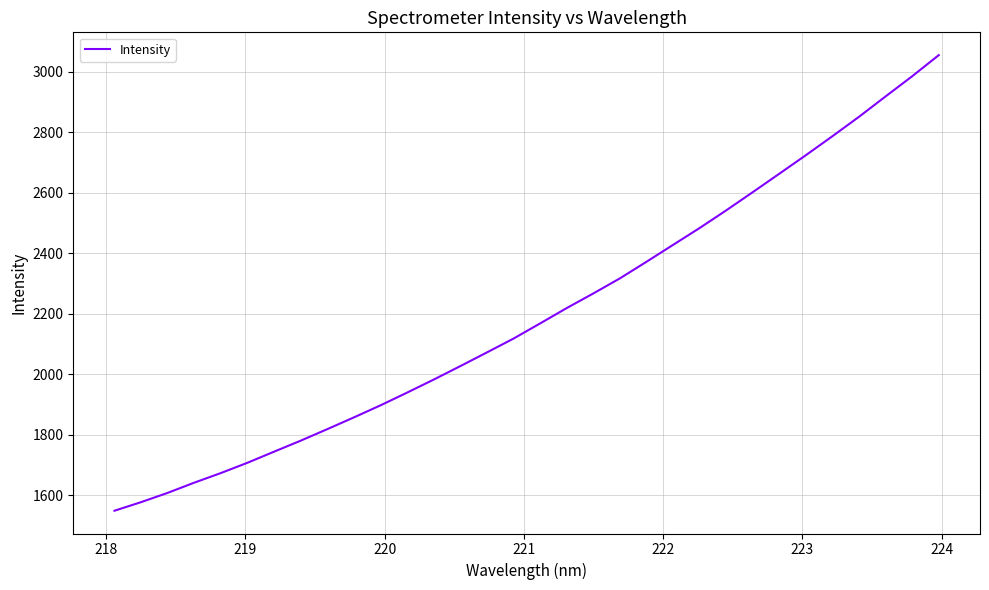

What is the difference between the maximum and minimum values?

1505.3